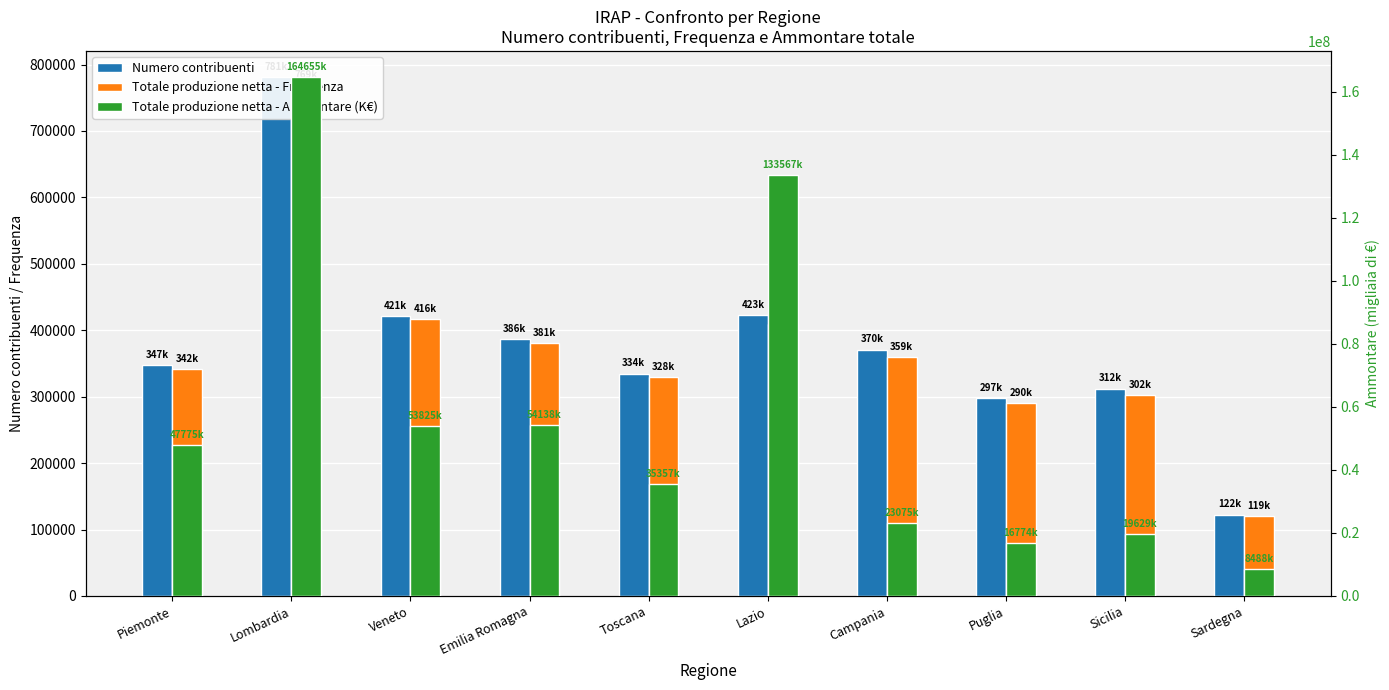

Reading left to right, what are all the values shown in this chart?

Numero contribuenti: Piemonte=347329	Lombardia=781357	Veneto=421794	Emilia Romagna=386689	Toscana=334590	Lazio=423005	Campania=370969	Puglia=297302	Sicilia=312095	Sardegna=122569
Totale produzione netta - Frequenza: Piemonte=342090	Lombardia=769066	Veneto=416163	Emilia Romagna=381183	Toscana=328916	Lazio=409233	Campania=359637	Puglia=290807	Sicilia=302910	Sardegna=119690
Totale produzione netta - Ammontare (K€): Piemonte=47775618	Lombardia=164655766	Veneto=53825347	Emilia Romagna=54138308	Toscana=35357515	Lazio=133567886	Campania=23075667	Puglia=16774488	Sicilia=19629867	Sardegna=8488181